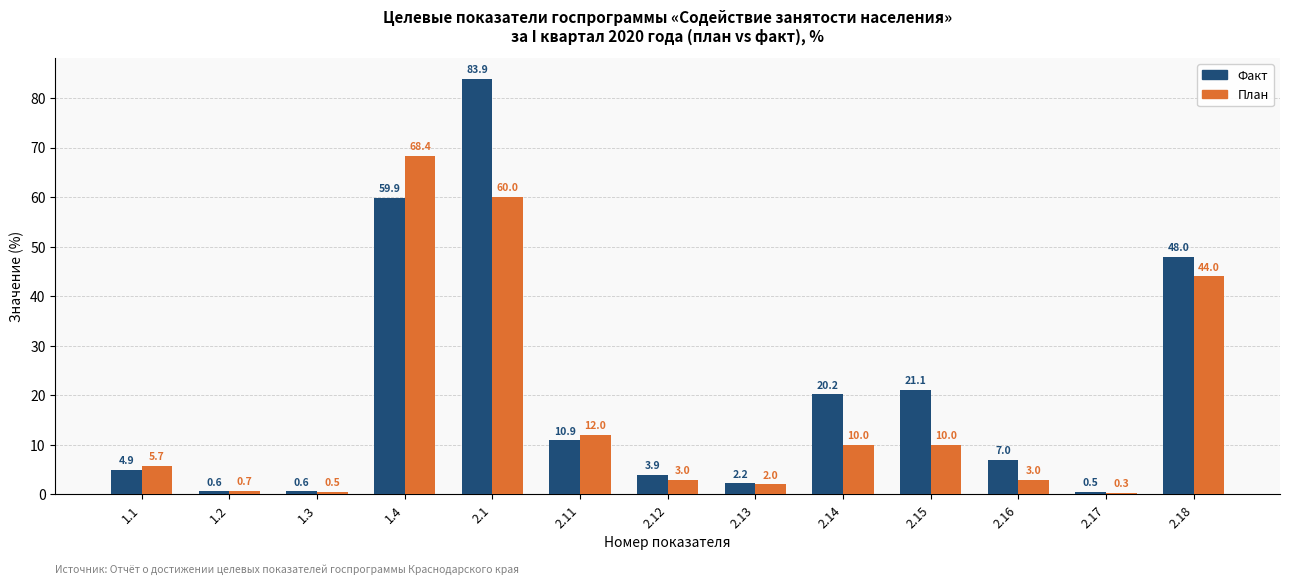

What is the difference between the second highest and minimum values in the Факт series?

59.4